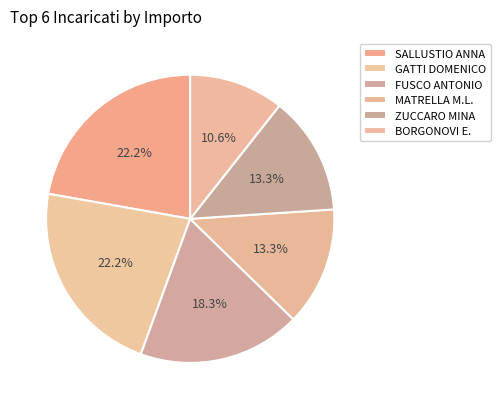

Which category has the biggest portion of the pie?

SALLUSTIO ANNA